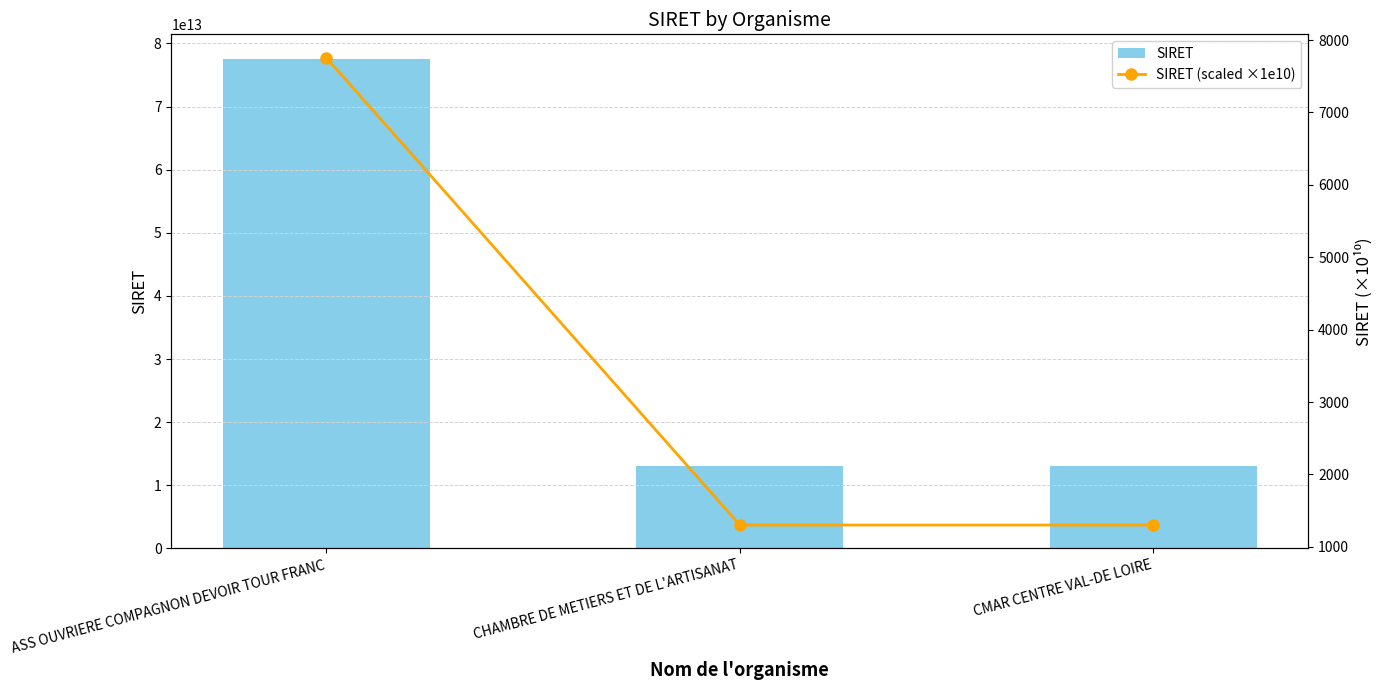

Where is SIRET (scaled ×1e10) nearest to the value 4528?

CMAR CENTRE VAL-DE LOIRE